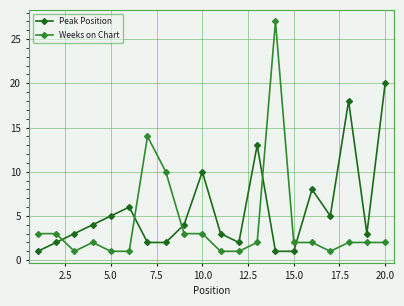

Which series has the largest range (max minus min)?

Weeks on Chart